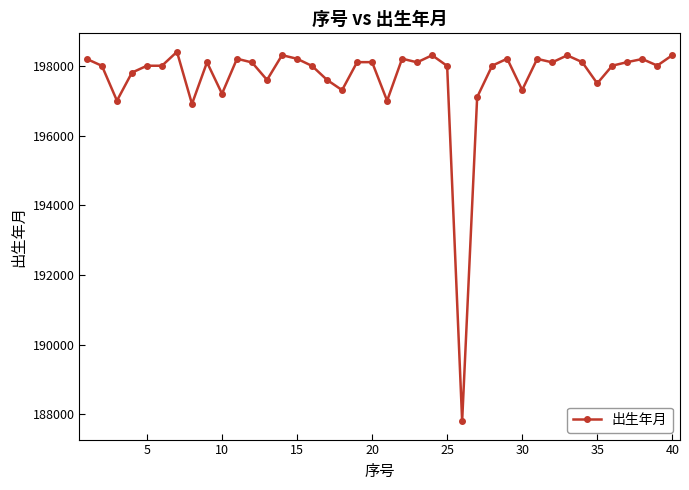

True or false: there are more than 2 points higher than both neighbors.

True